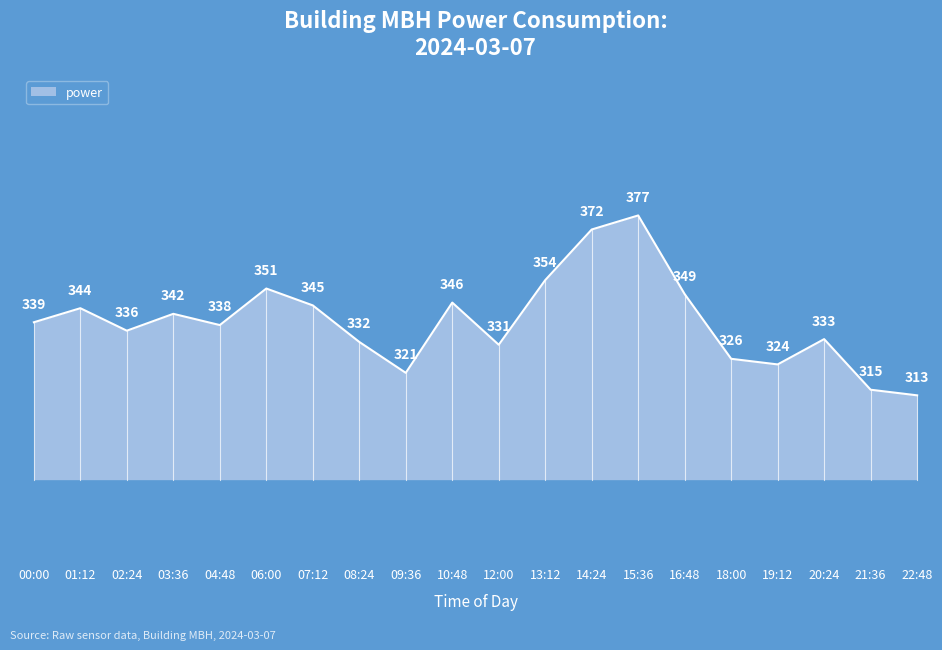

What is the difference between the values at 12:00 and 21:36?

16